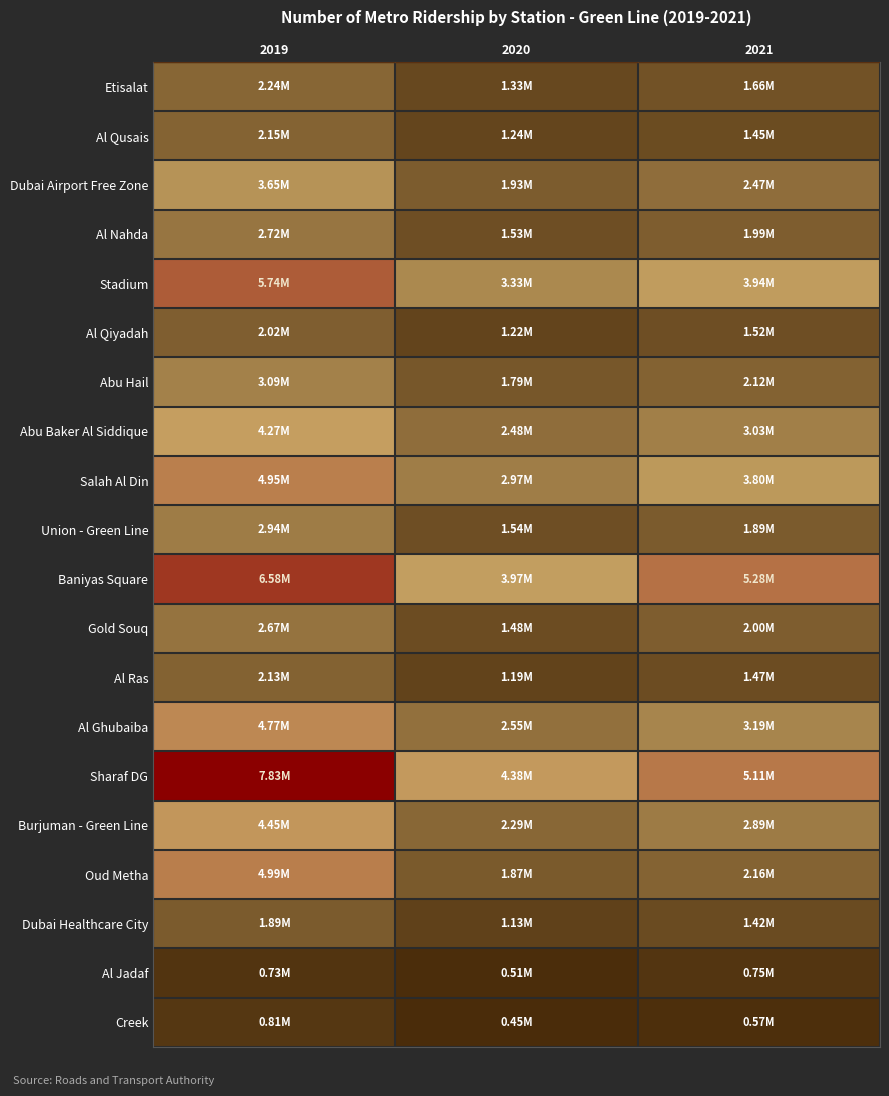

What is the total value across all series at 2021?

48691508